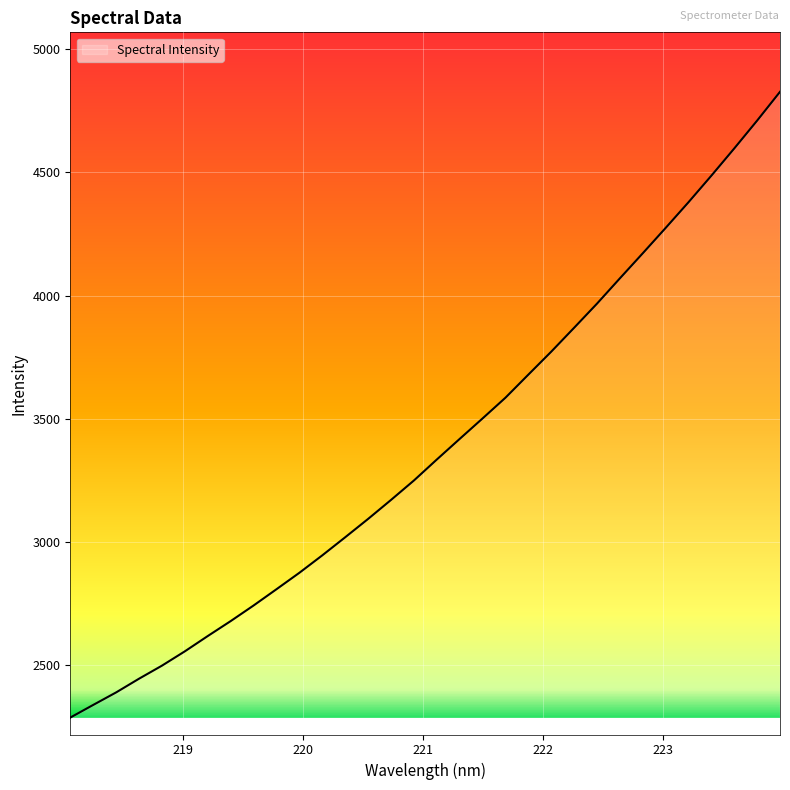

What is the difference between the maximum and minimum values?

2538.9